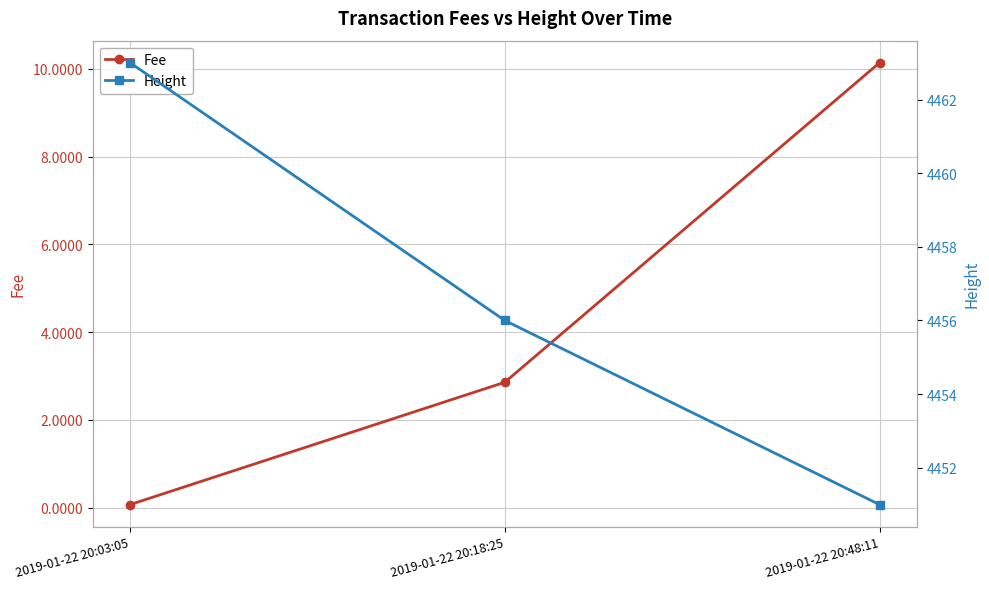

Between 2019-01-22 20:03:05 and 2019-01-22 20:18:25, which is larger?

2019-01-22 20:18:25